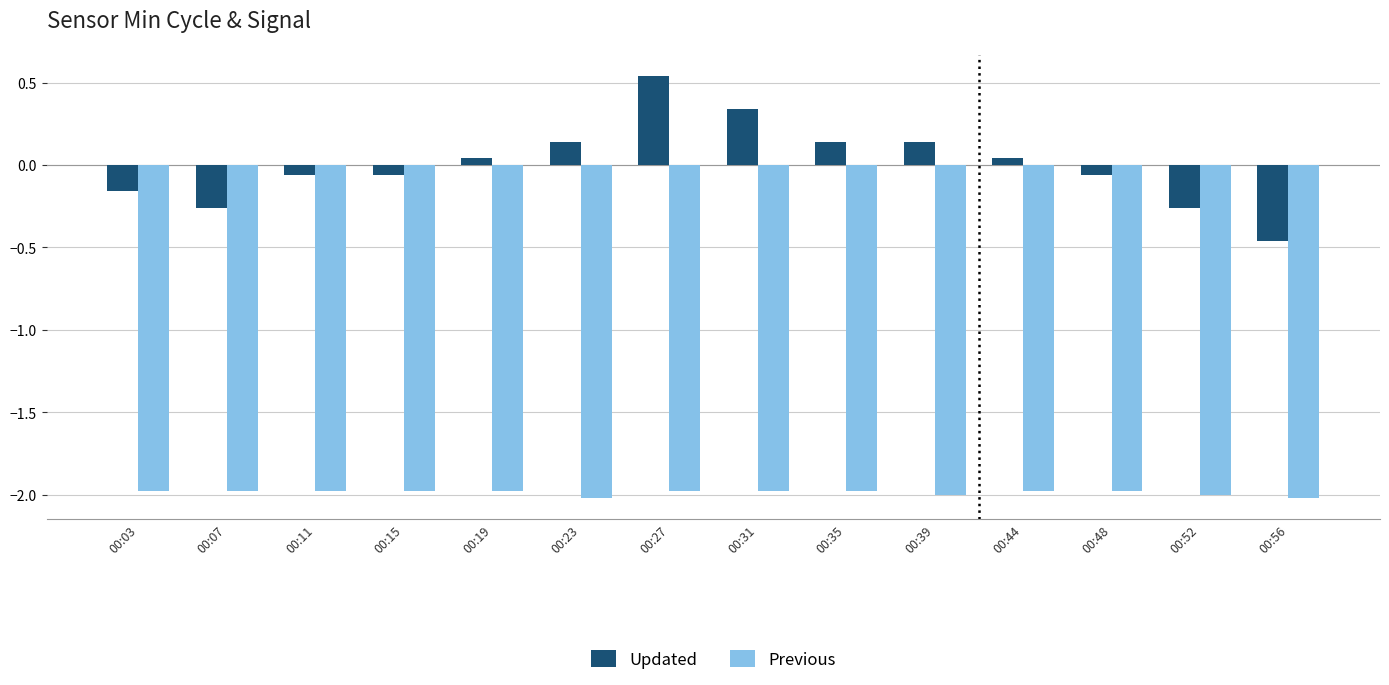

Read the Previous value at 00:03.

-2.0